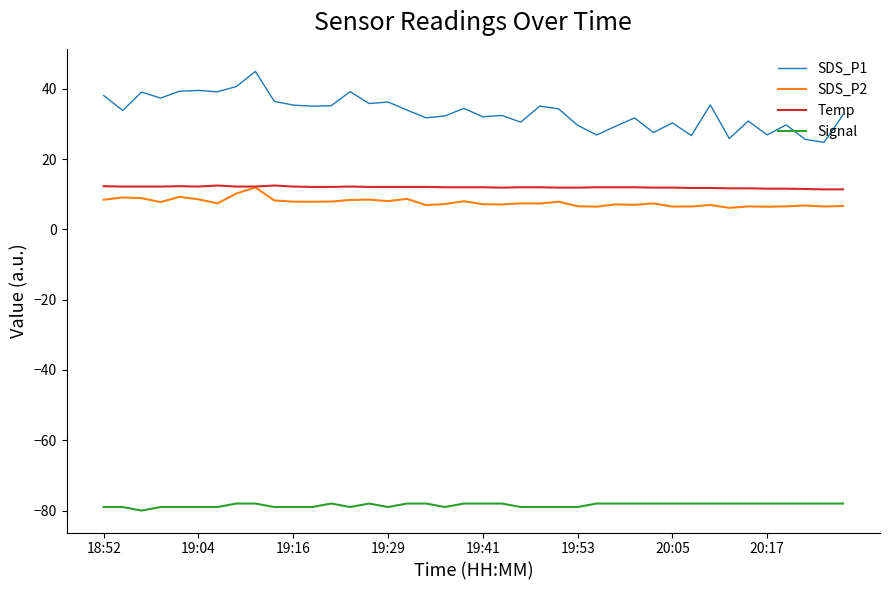

Which series has the largest total across all categories?

SDS_P1